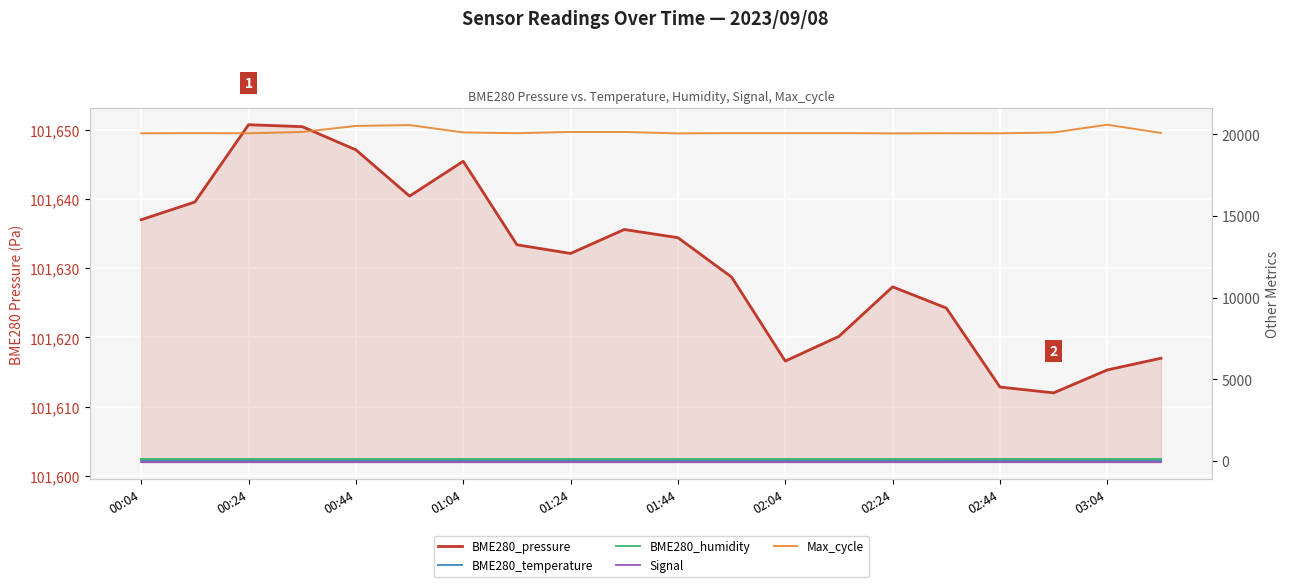

Which series has the largest total across all categories?

BME280_pressure